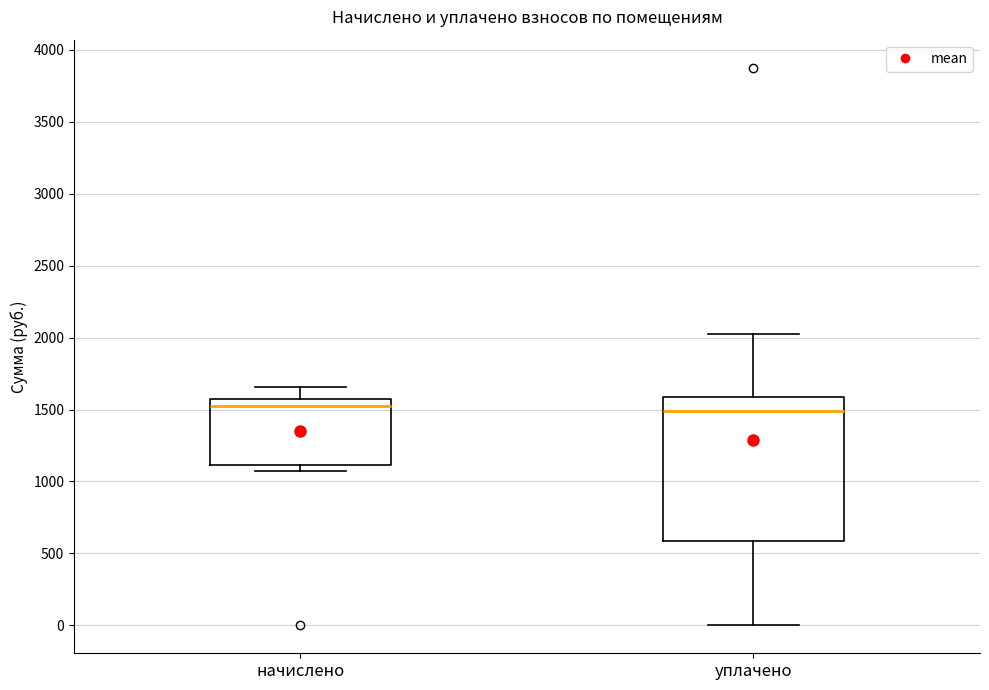

Comparing the boxes themselves (not the whiskers), which one is the tallest?

уплачено